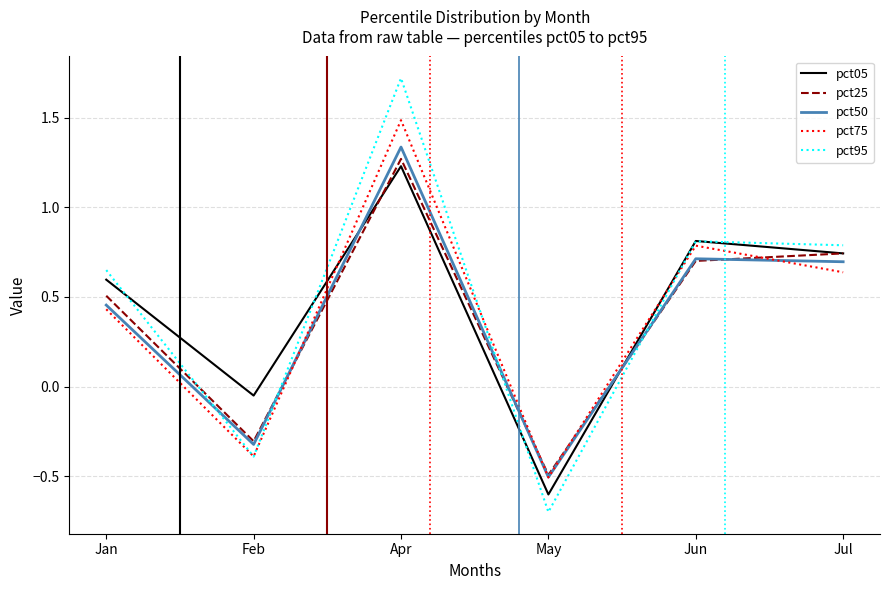

What position from the left is Jul?

6